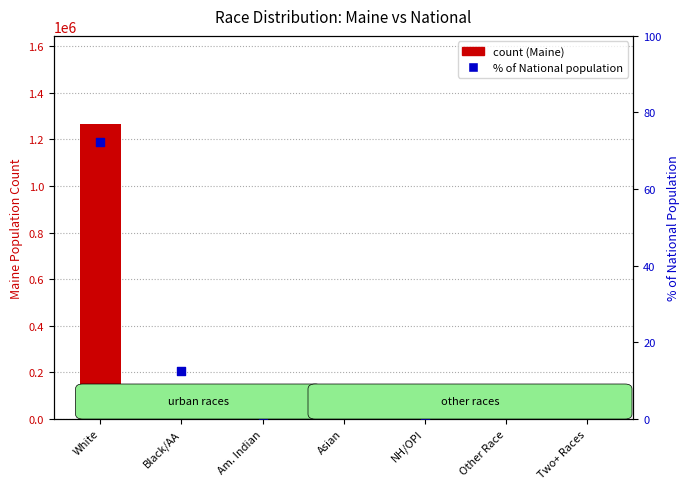

Which series has the widest spread of Y values?

count (Maine)